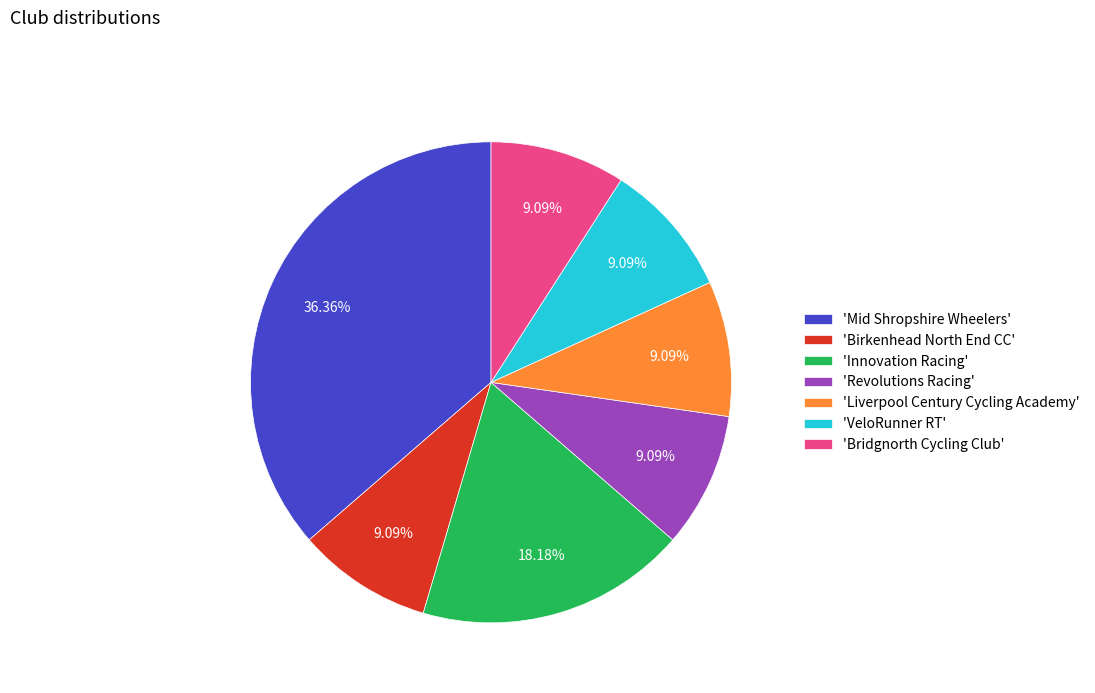

How many segments does this pie chart have?

7